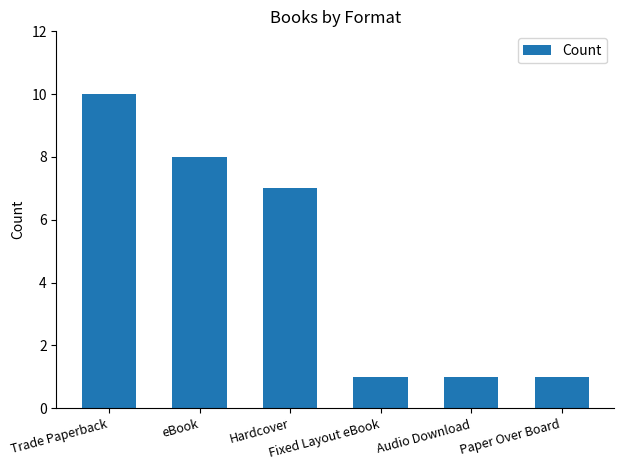

What position from the left is Fixed Layout eBook?

4